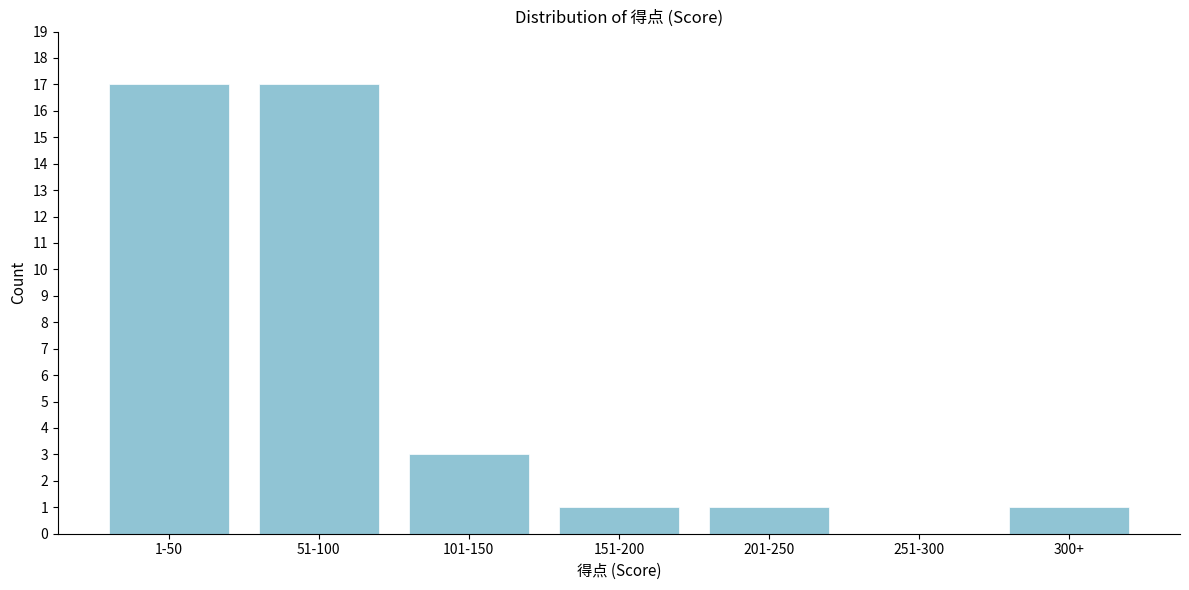

Reading right to left, list all the values displayed in this chart.

300+=1	251-300=0	201-250=1	151-200=1	101-150=3	51-100=17	1-50=17